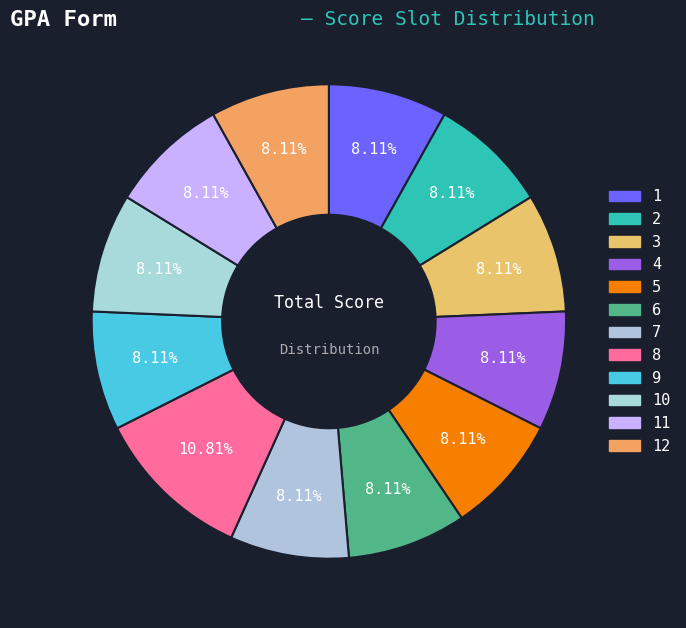

The 1 slice represents 8% of the pie. True or false?

True